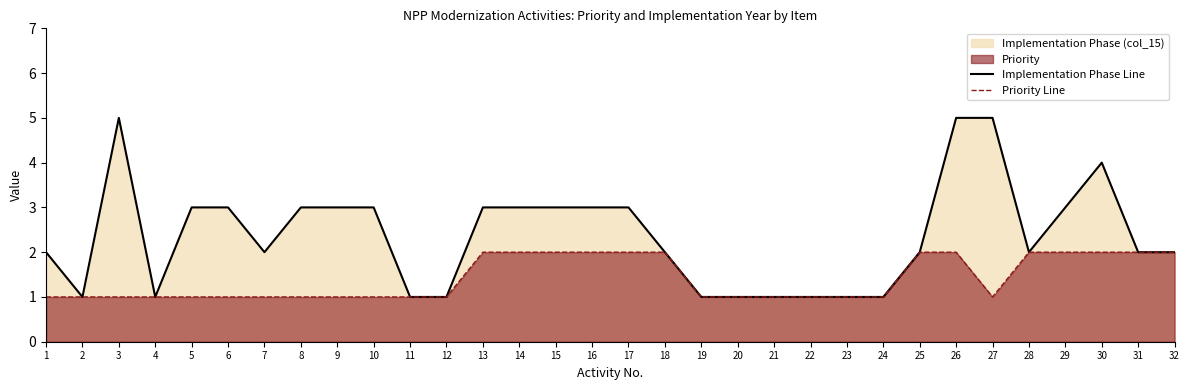

True or false: Implementation Phase Line and Priority Line intersect in this chart.

False